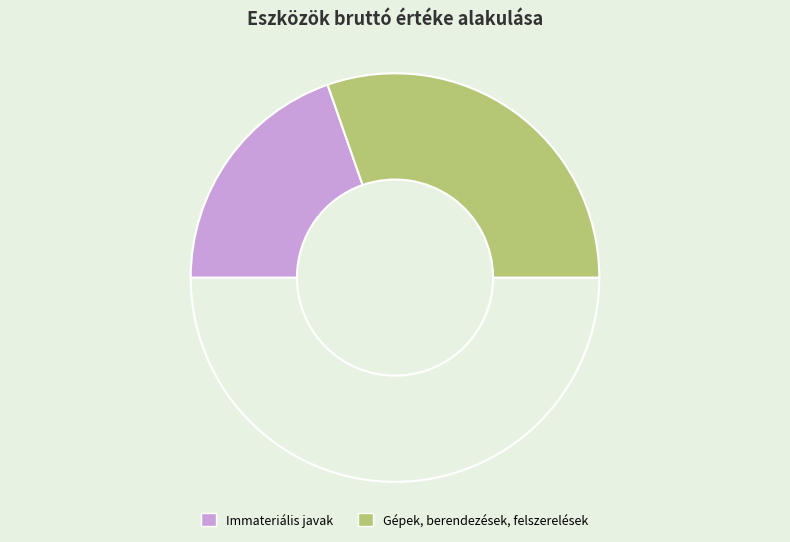

To the nearest percent, what is the average slice percentage?

33%